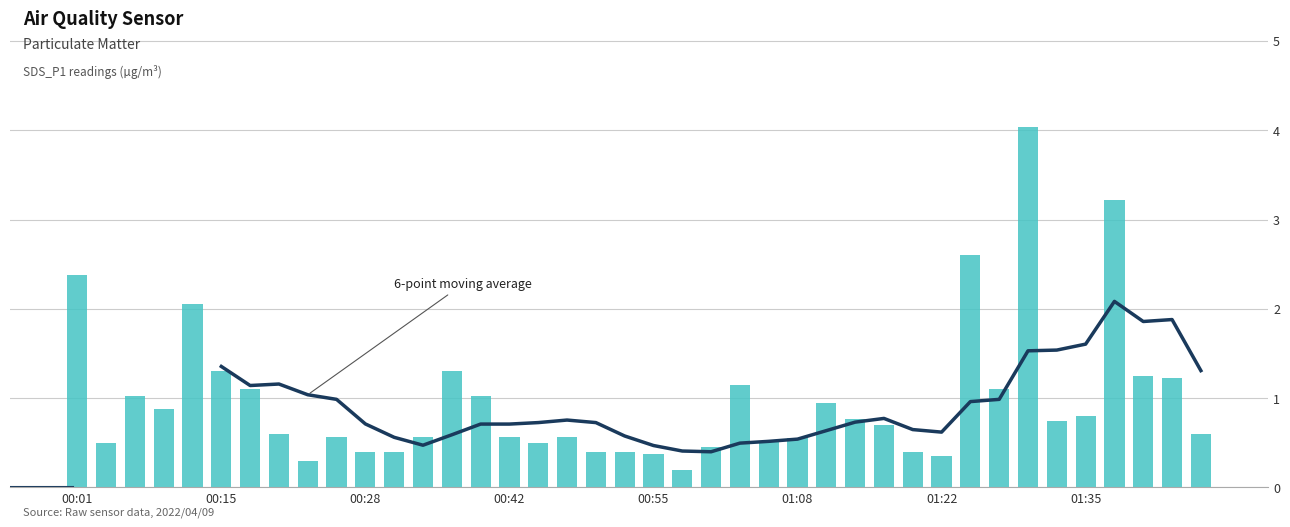

List the labels in order of value, largest first.

01:30, 01:38, 01:25, 00:01, 00:12, 00:15, 00:36, 01:41, 01:43, 01:03, 00:18, 01:27, 00:07, 00:39, 01:11, 00:10, 01:35, 01:14, 01:33, 01:16, 00:20, 01:46, 00:26, 00:34, 00:42, 00:47, 01:08, 01:06, 00:04, 00:44, 01:00, 00:28, 00:31, 00:50, 00:52, 01:19, 00:55, 01:22, 00:23, 00:58